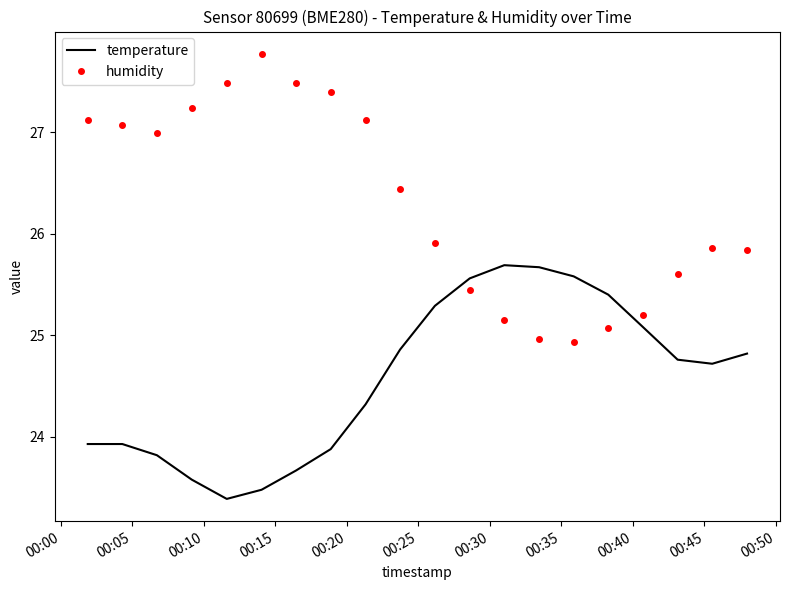

How many intersections are there between temperature and humidity?

2